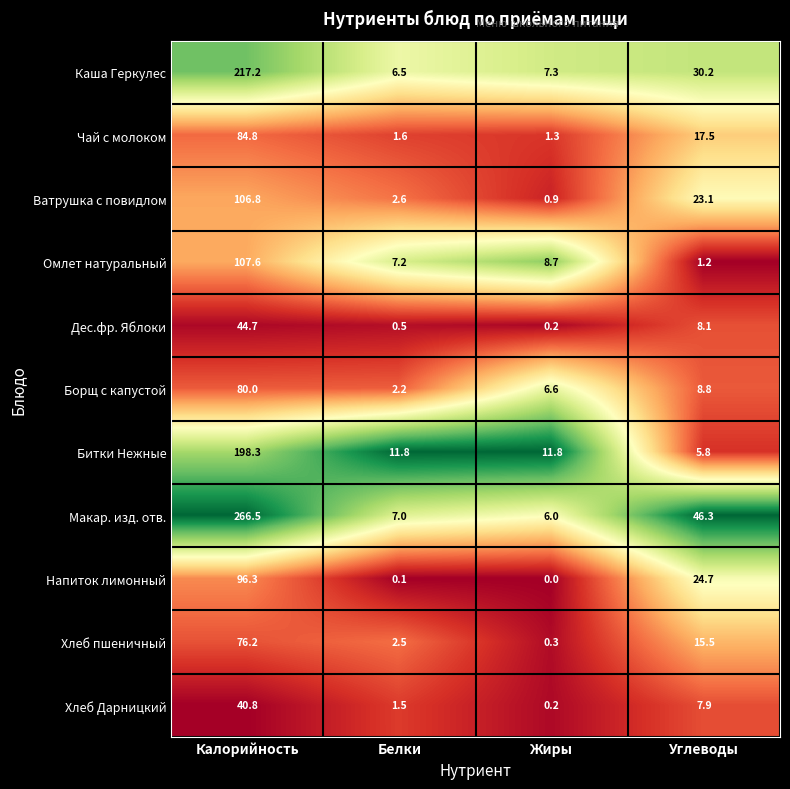

Which series has the largest total across all categories?

Макар. изд. отв.